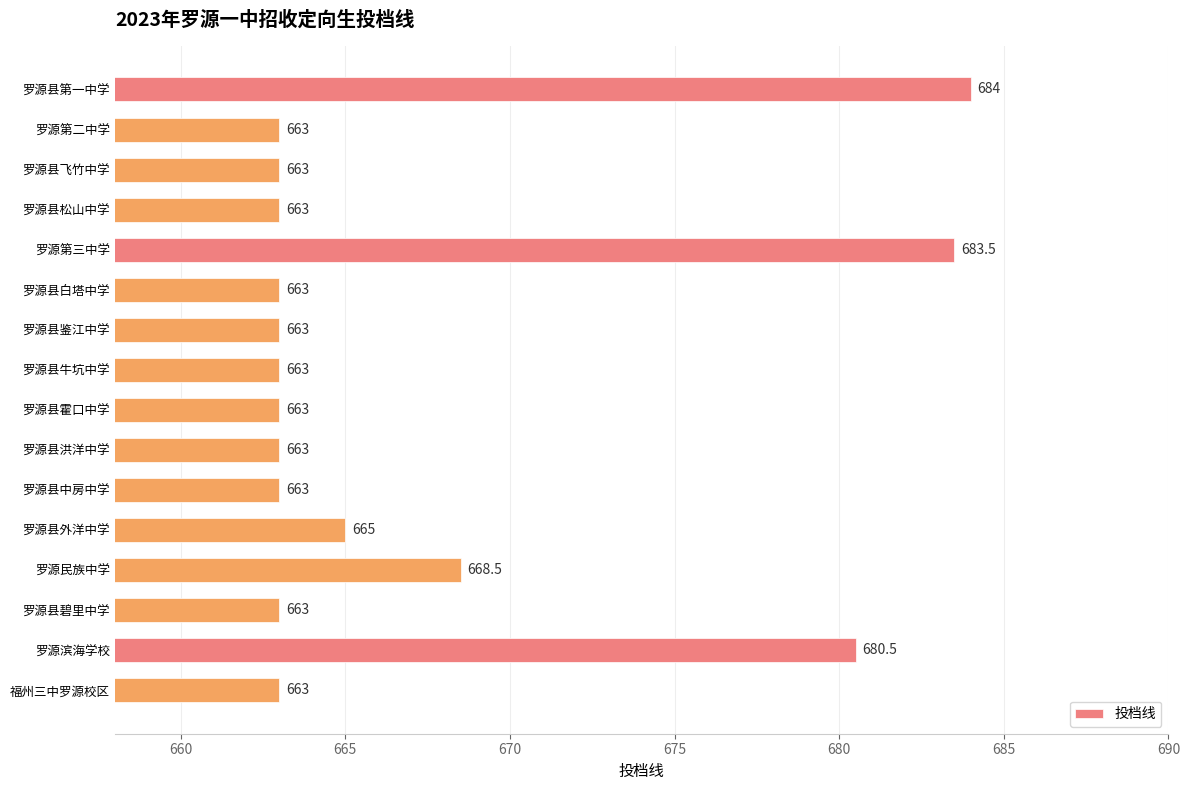

At which category does the chart reach its peak across all series?

罗源县第一中学